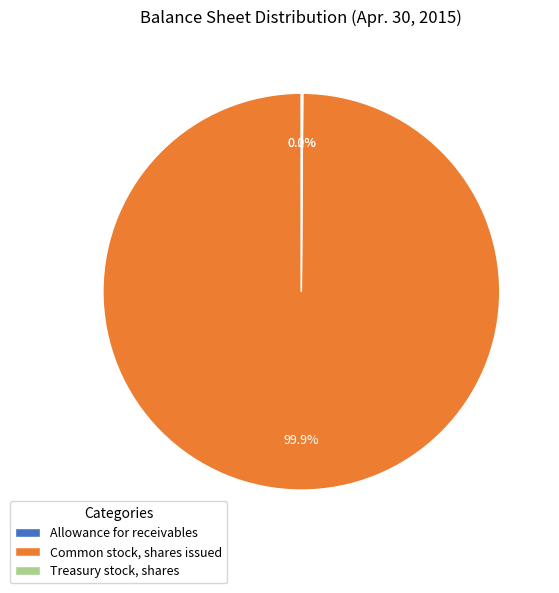

Is it true that Common stock, shares issued is 100% of the pie?

True